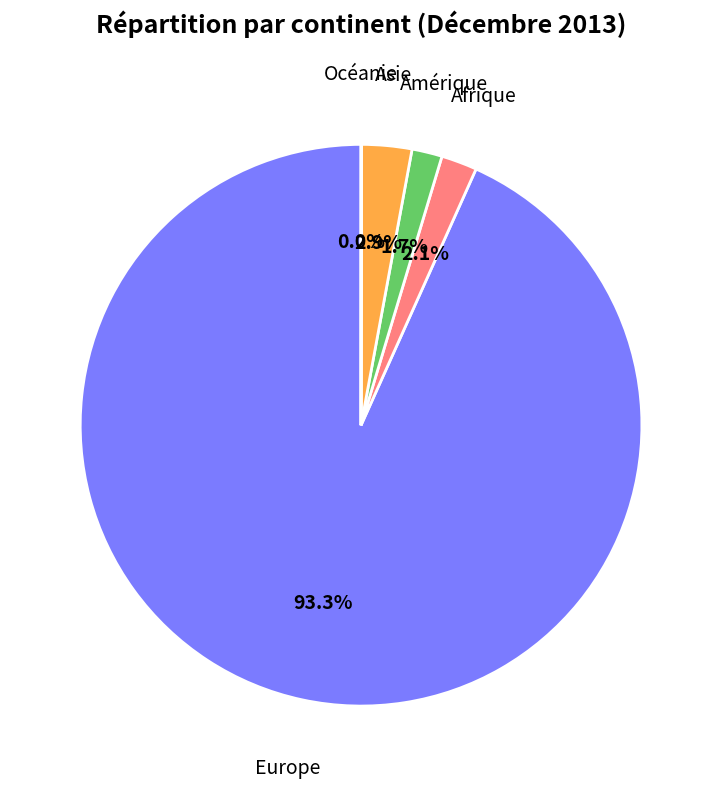

What is the ratio of the value at Amérique to the value at Afrique?

0.8